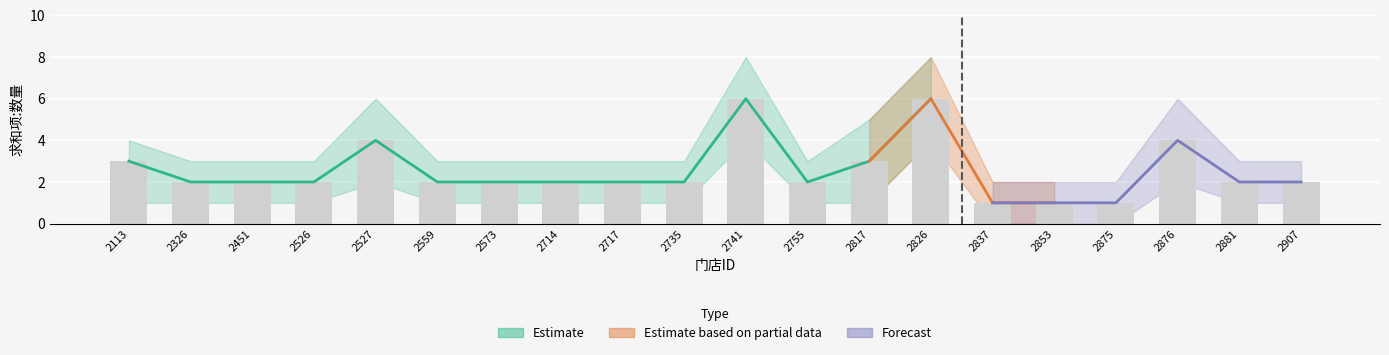

At how many categories does at least one series exceed 2?

6